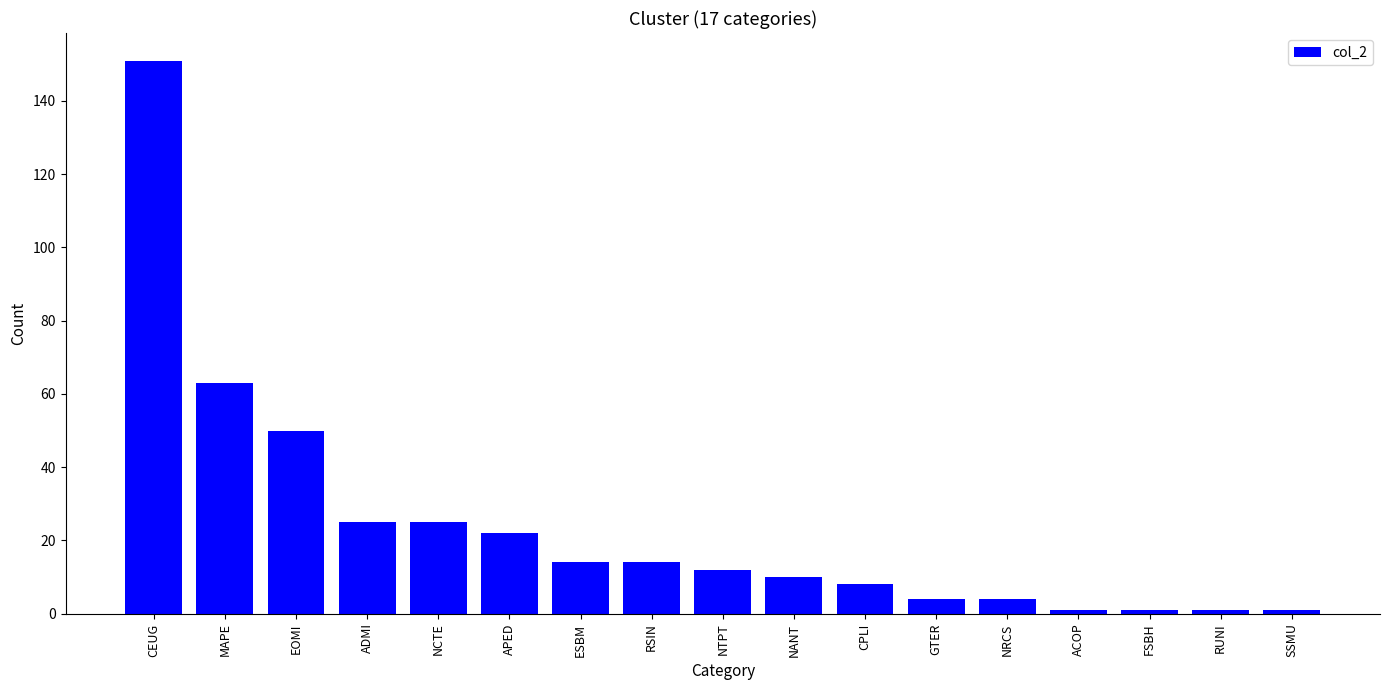

Reading left to right, what are all the values shown in this chart?

CEUG=151	MAPE=63	EOMI=50	ADMI=25	NCTE=25	APED=22	ESBM=14	RSIN=14	NTPT=12	NANT=10	CPLI=8	GTER=4	NRCS=4	ACOP=1	FSBH=1	RUNI=1	SSMU=1